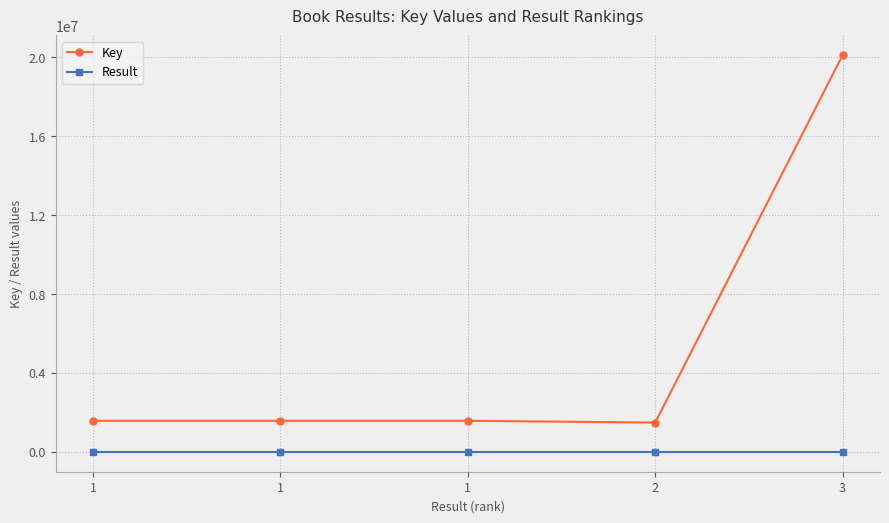

Which series has the widest spread of values?

Key